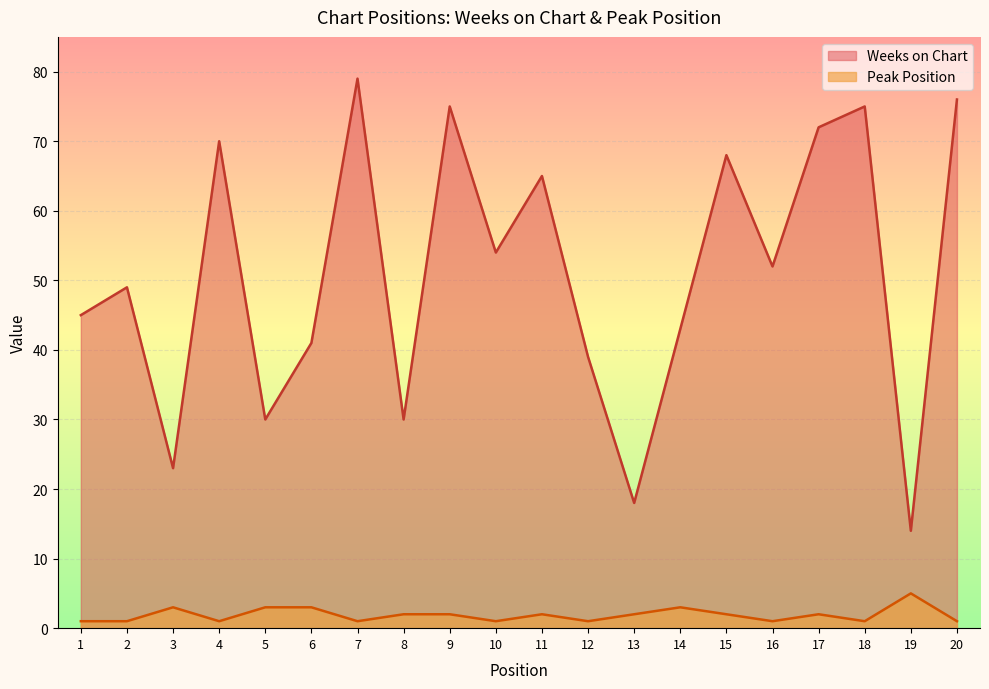

Reading left to right, list all the values displayed in this chart.

Weeks on Chart: 1=45	2=49	3=23	4=70	5=30	6=41	7=79	8=30	9=75	10=54	11=65	12=39	13=18	14=43	15=68	16=52	17=72	18=75	19=14	20=76
Peak Position: 1=1	2=1	3=3	4=1	5=3	6=3	7=1	8=2	9=2	10=1	11=2	12=1	13=2	14=3	15=2	16=1	17=2	18=1	19=5	20=1